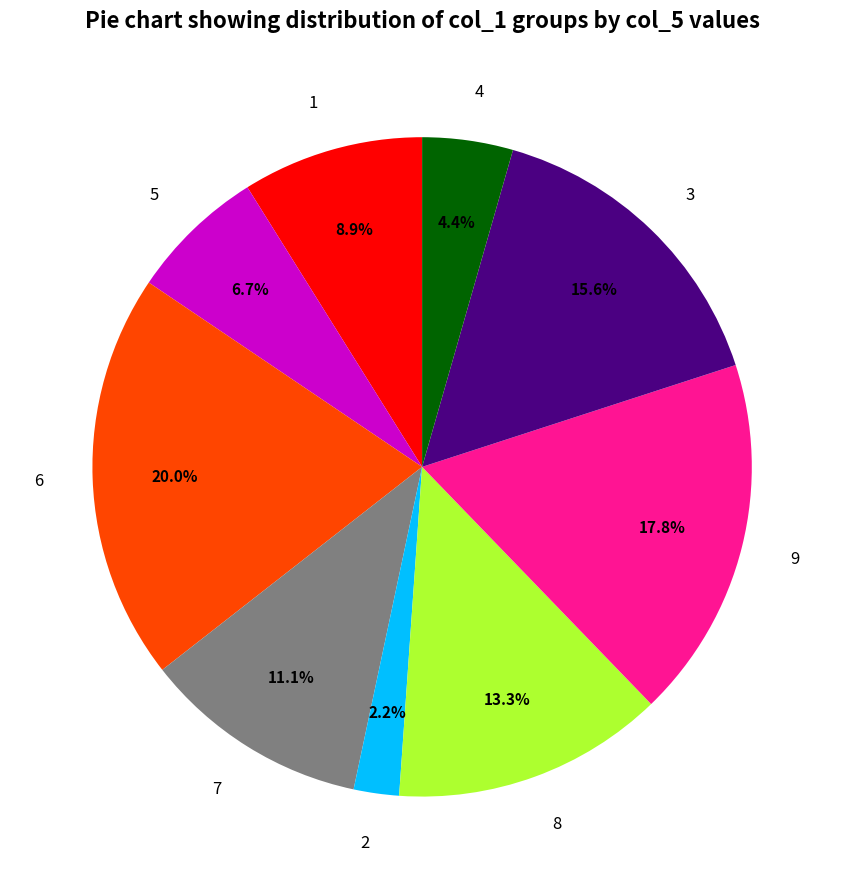

Does 5 represent more than half of the total?

No